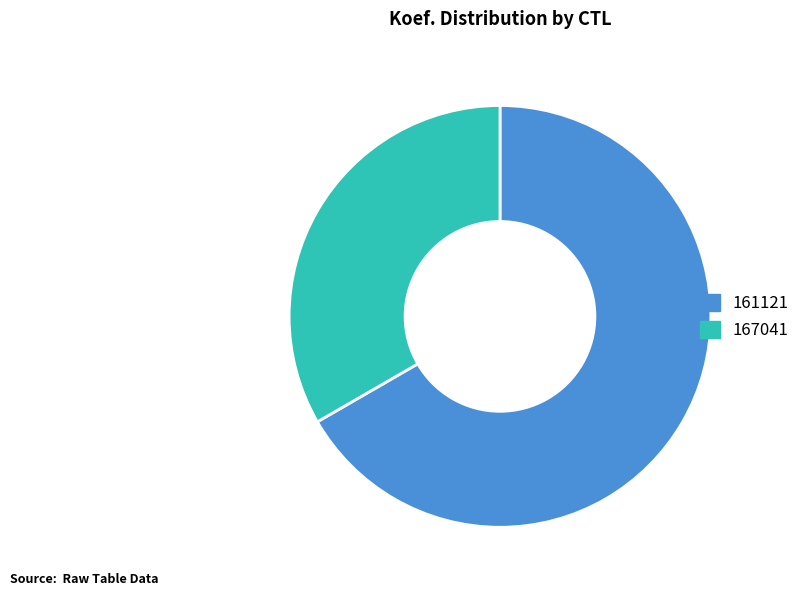

Is the sum of 161121 and 167041 greater than half?

Yes